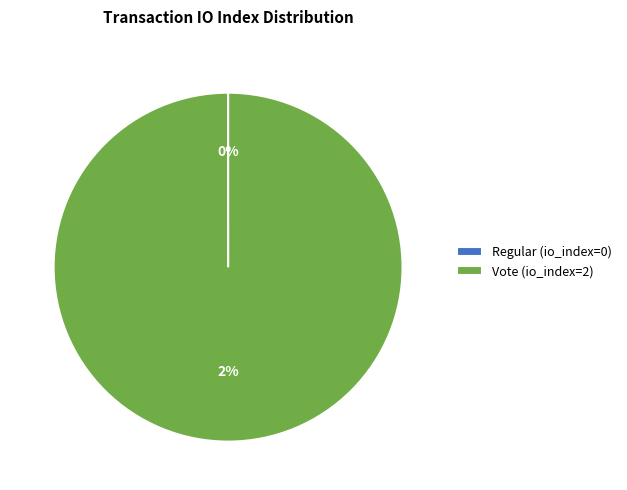

Rank the categories by value from lowest to highest.

tx_type: Regular (io_index=0), tx_type: Vote (io_index=2)